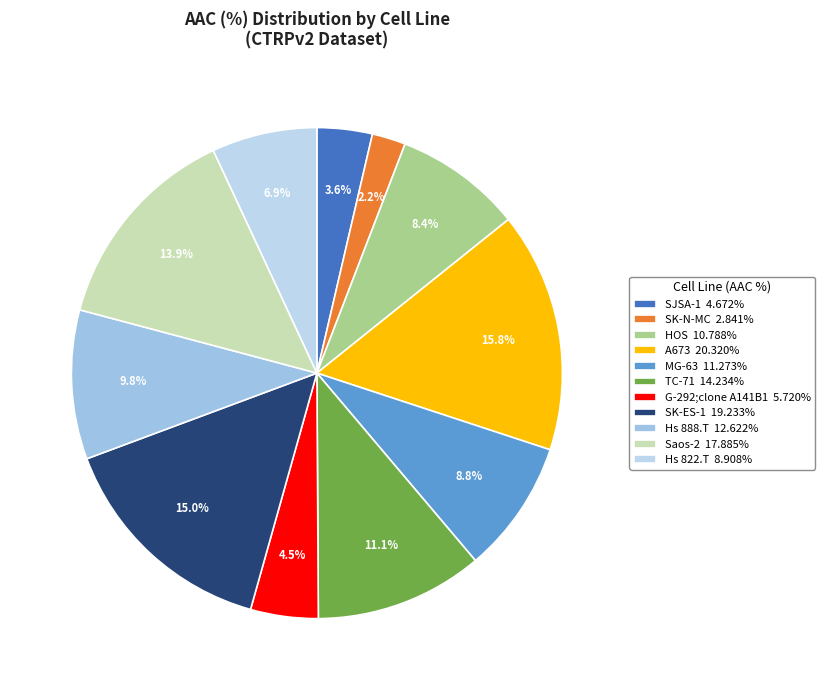

To the nearest percent, what is the difference between the SJSA-1 and Hs 888.T slice percentages?

6%